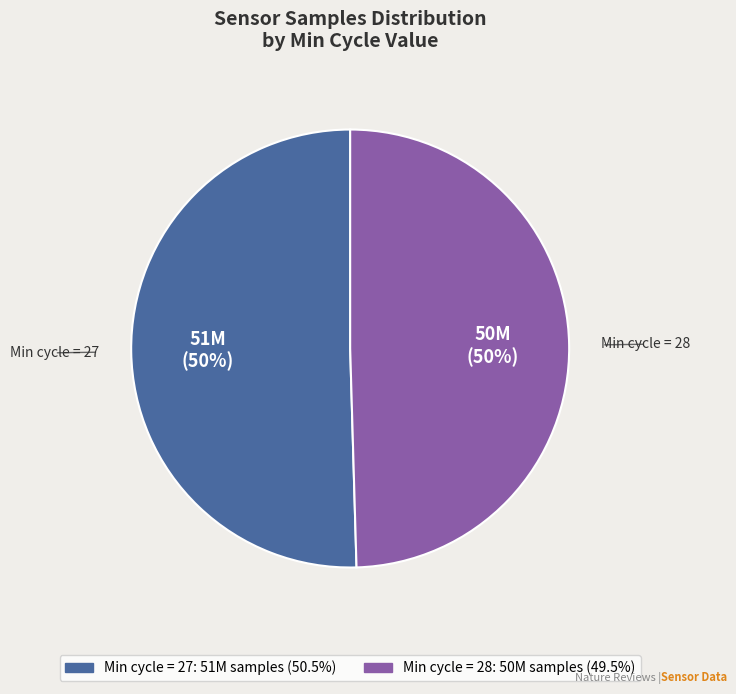

To the nearest percent, what is the average slice percentage?

50%